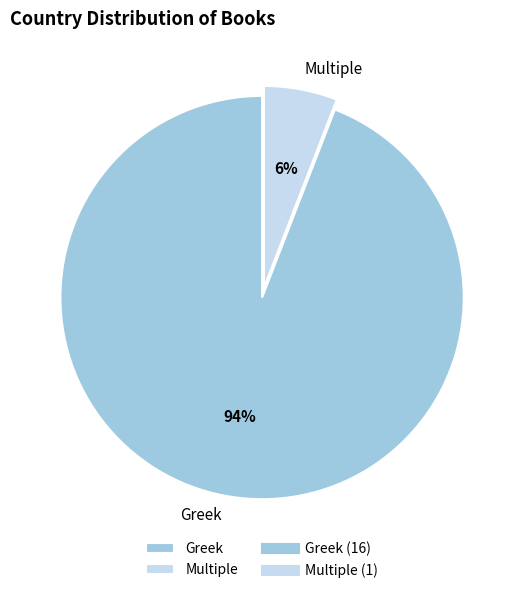

Is the sum of Multiple and Greek greater than half?

Yes